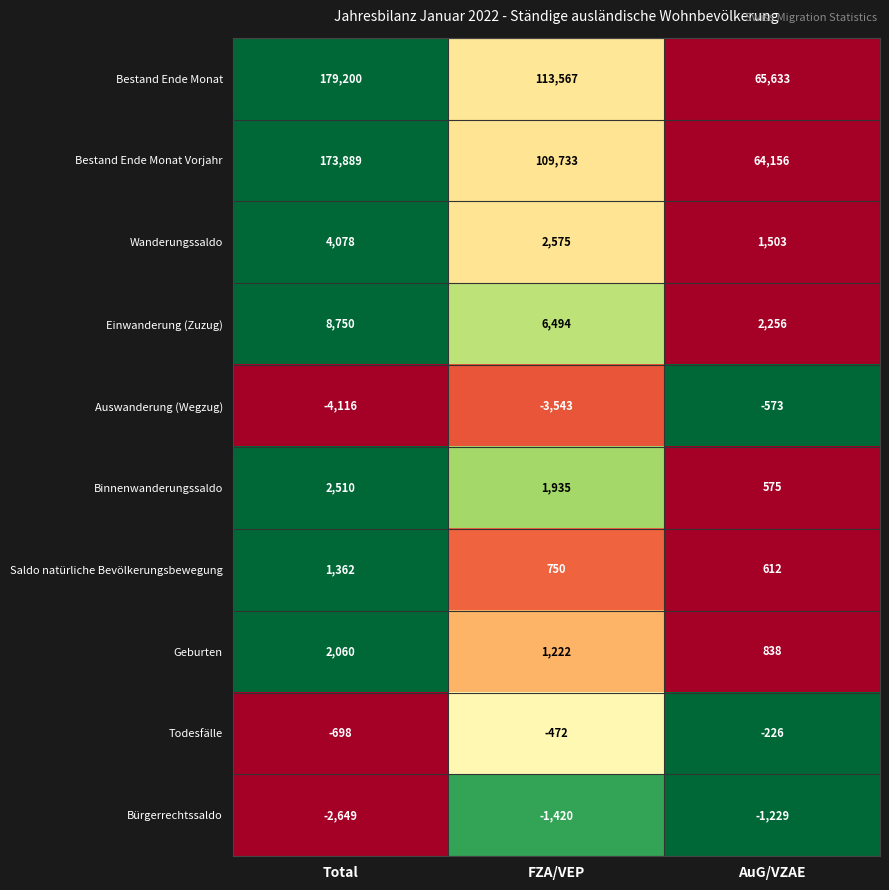

Which series has the widest spread of values?

Bestand Ende Monat